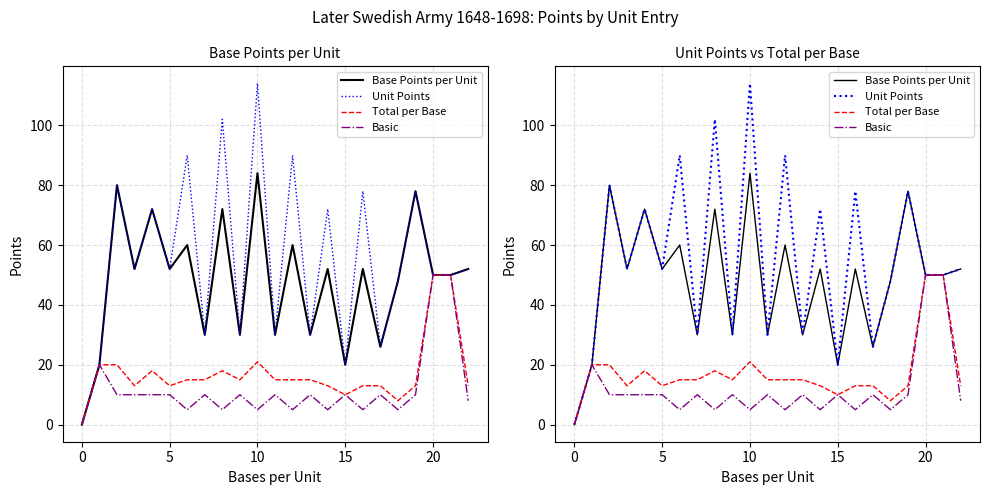

What is the difference between the highest and lowest values at 22?

44